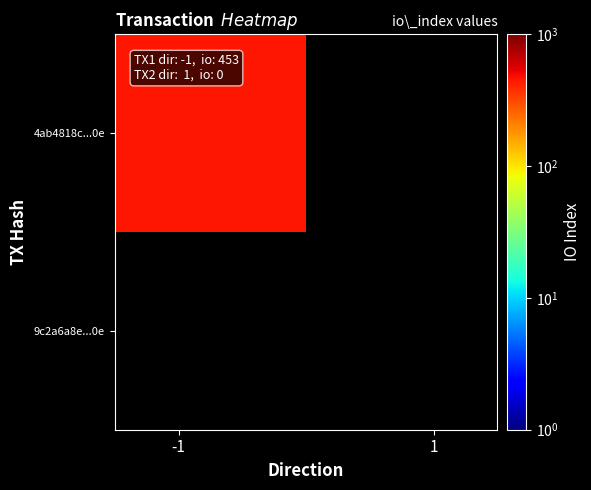

List the series in order of their peak value, highest first.

4ab4818c...0e, 9c2a6a8e...0e